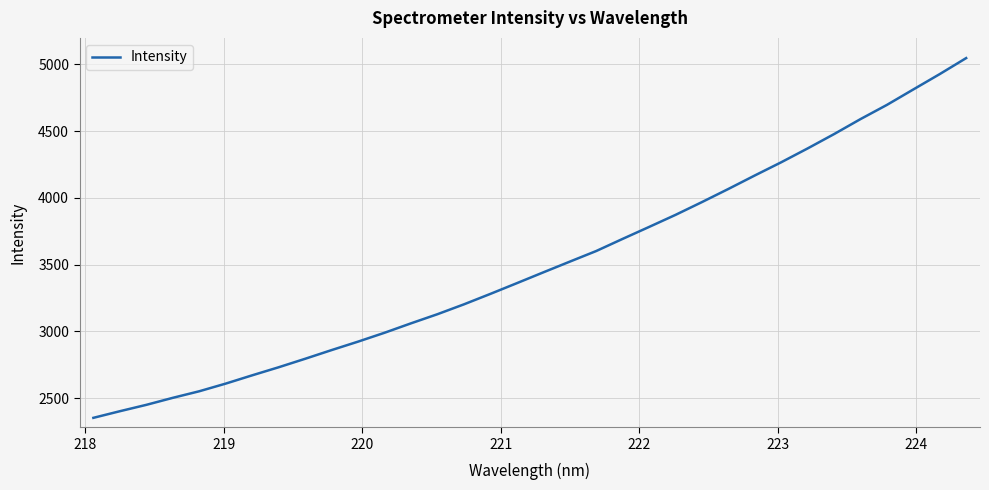

What is the smallest value displayed?

2351.6